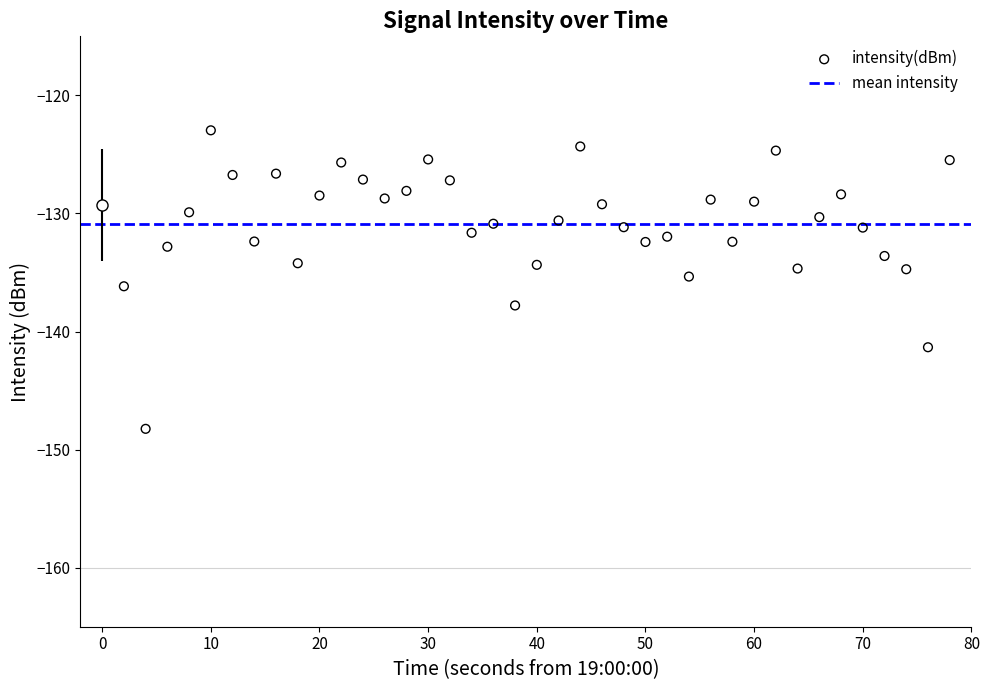

What is the range of X values (max minus min)?

78.0